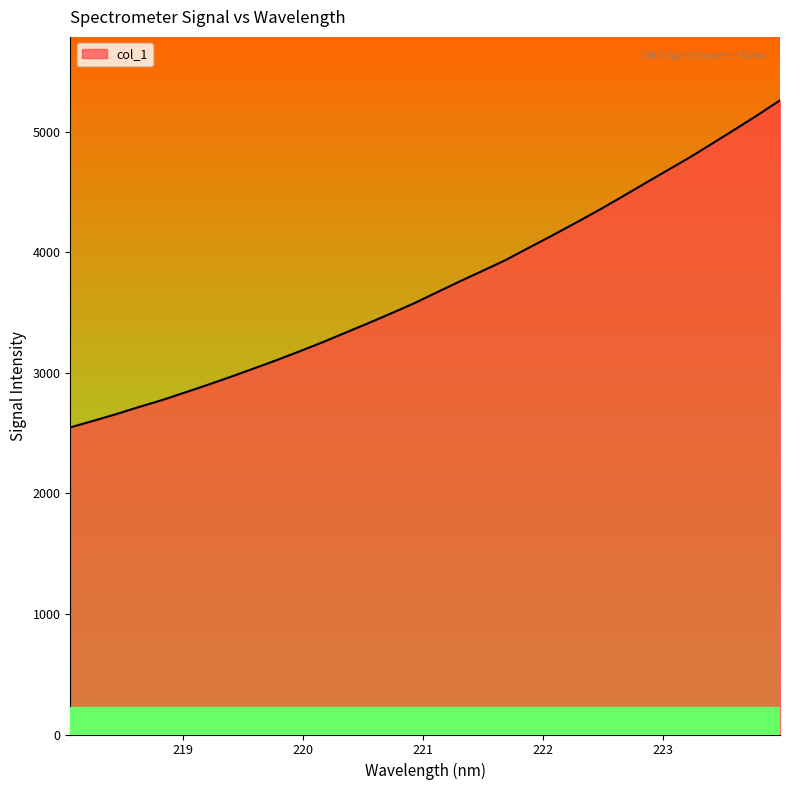

What is the difference between the maximum and minimum values?

2712.1